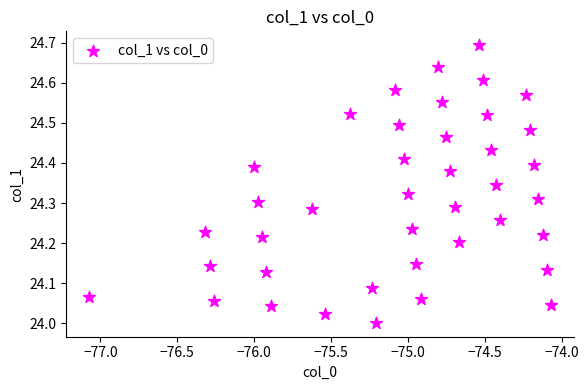

What is the range of X values (max minus min)?

3.0